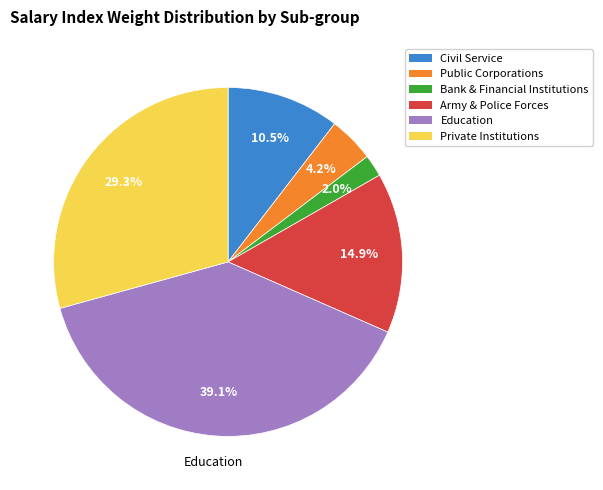

What percentage is the Public Corporations slice, to the nearest percent?

4%